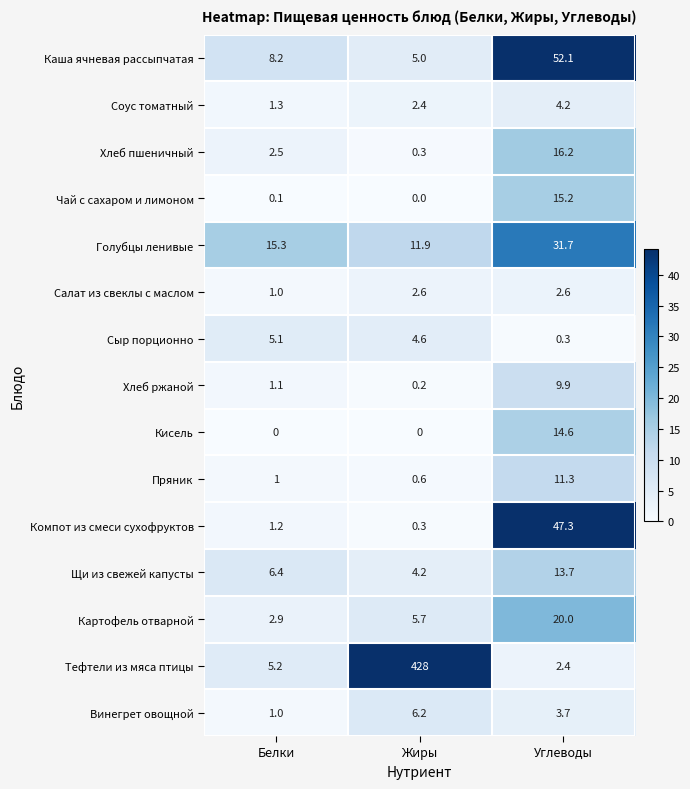

What is the minimum value for Картофель отварной?

2.9